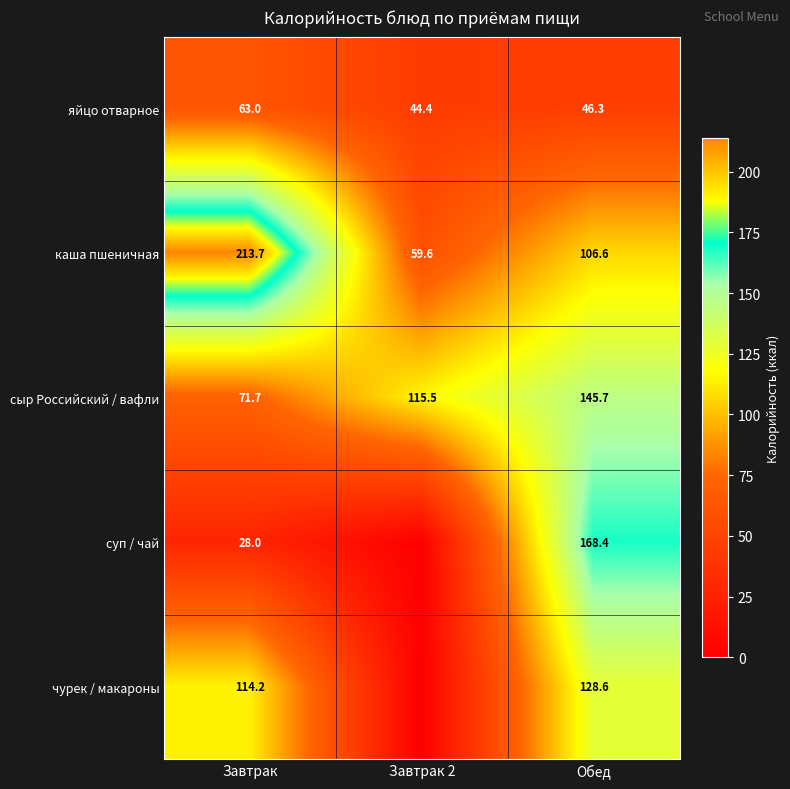

What is the sum of all каша пшеничная values?

379.9